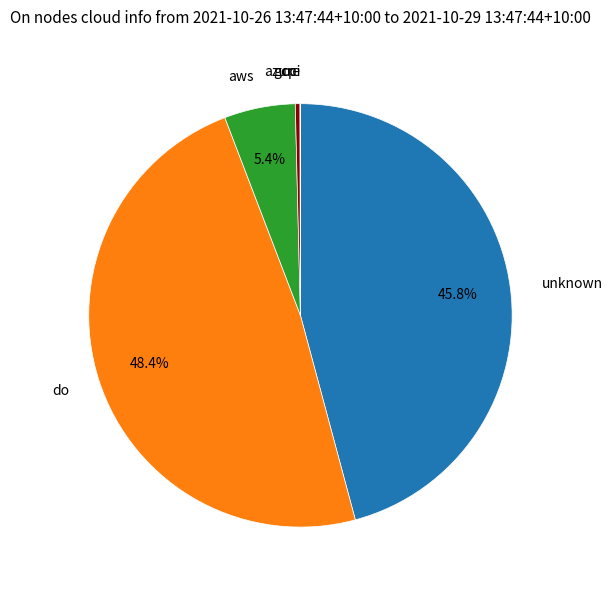

Which category has the biggest portion of the pie?

do